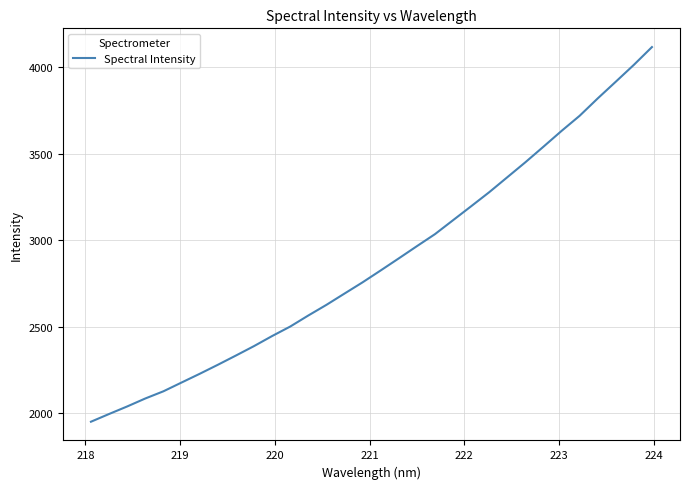

What is the smallest value displayed?

1949.7